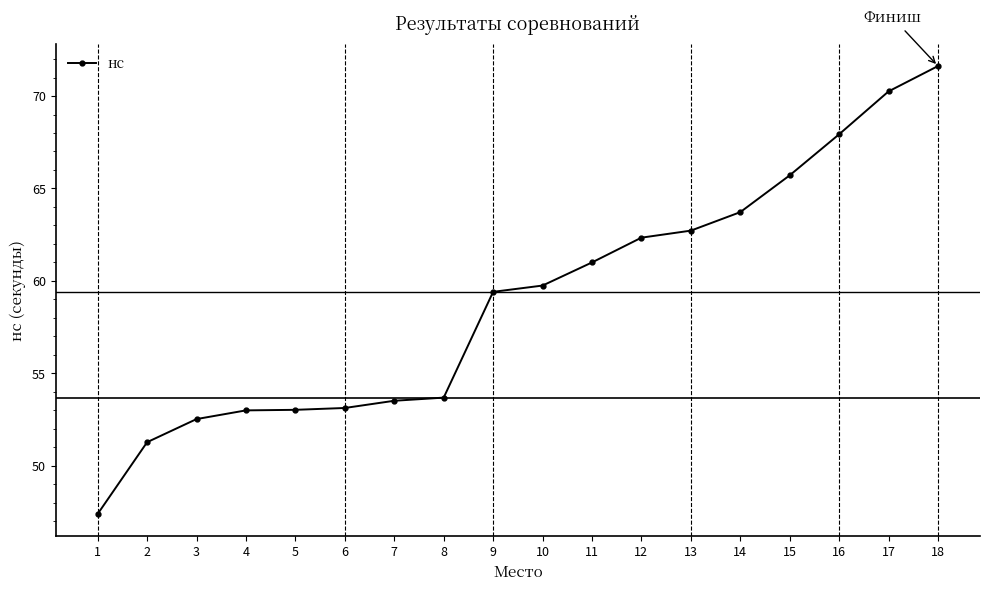

What is the difference between the maximum and minimum values?

24.2